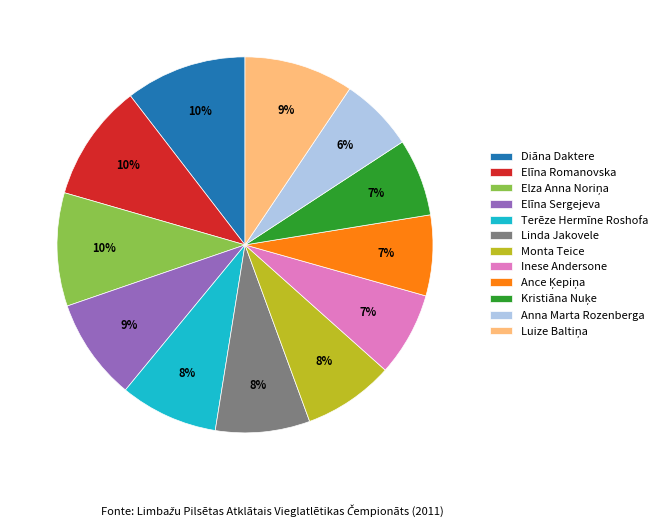

Is it true that Diāna Daktere is 10% of the pie?

True